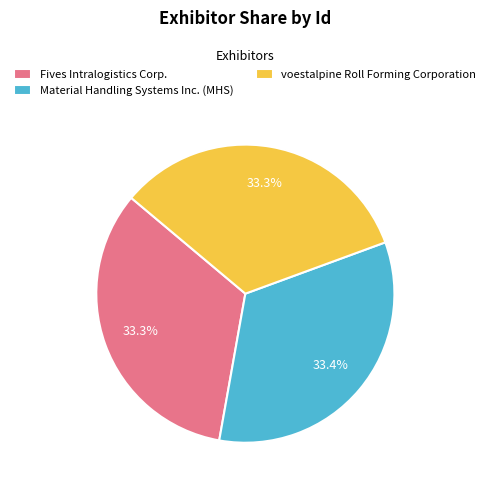

What is the ratio of the value at Fives Intralogistics Corp. to the value at voestalpine Roll Forming Corporation?

1.0